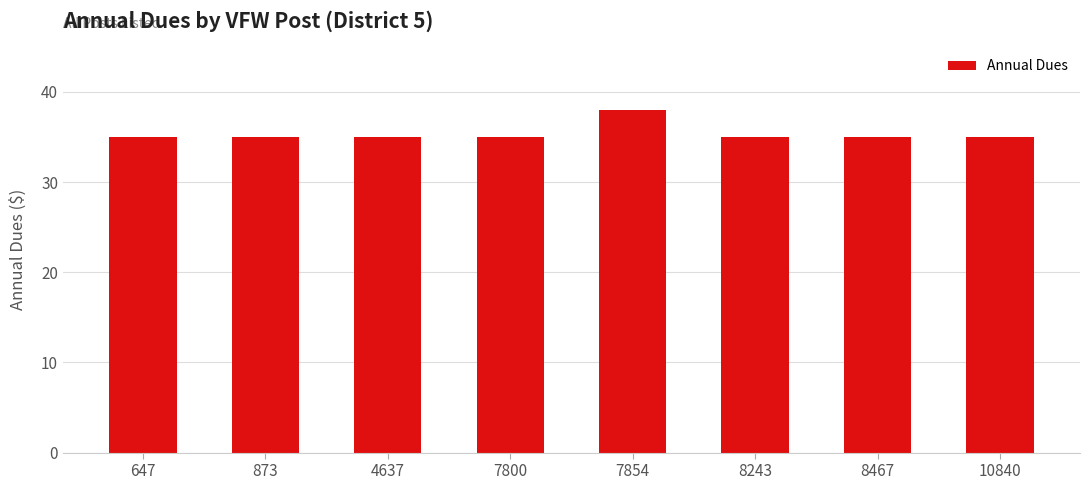

What is the value of the 1st bar from the left?

35